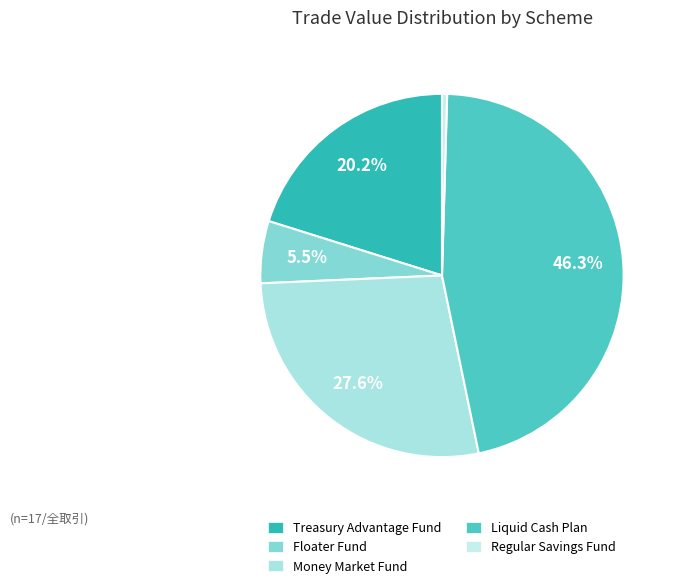

Does any single category account for the majority?

No